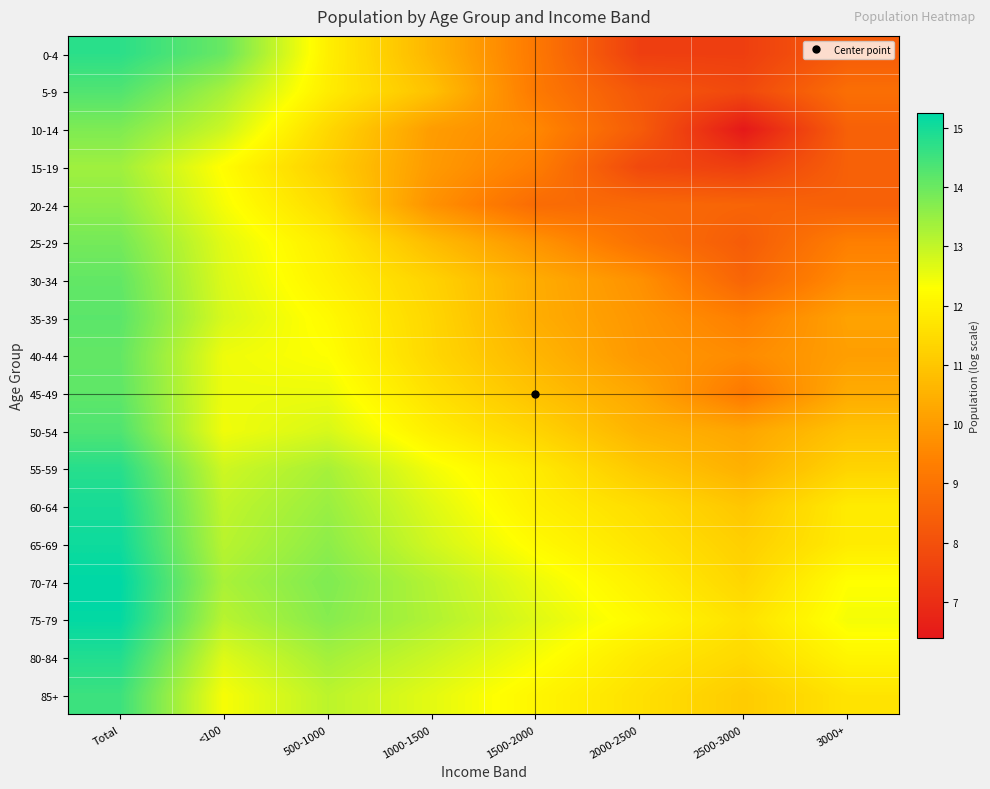

How many categories are shown in the chart?

8